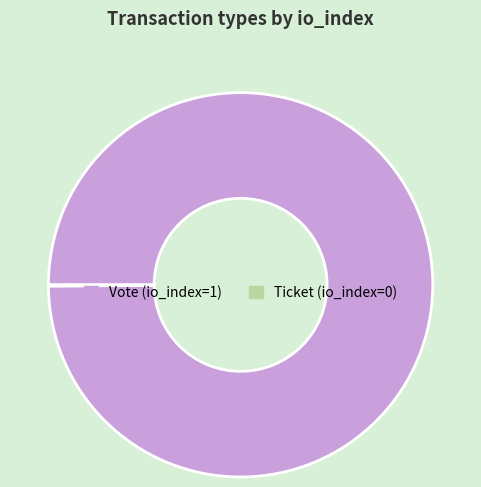

Is Vote the majority of the pie?

Yes